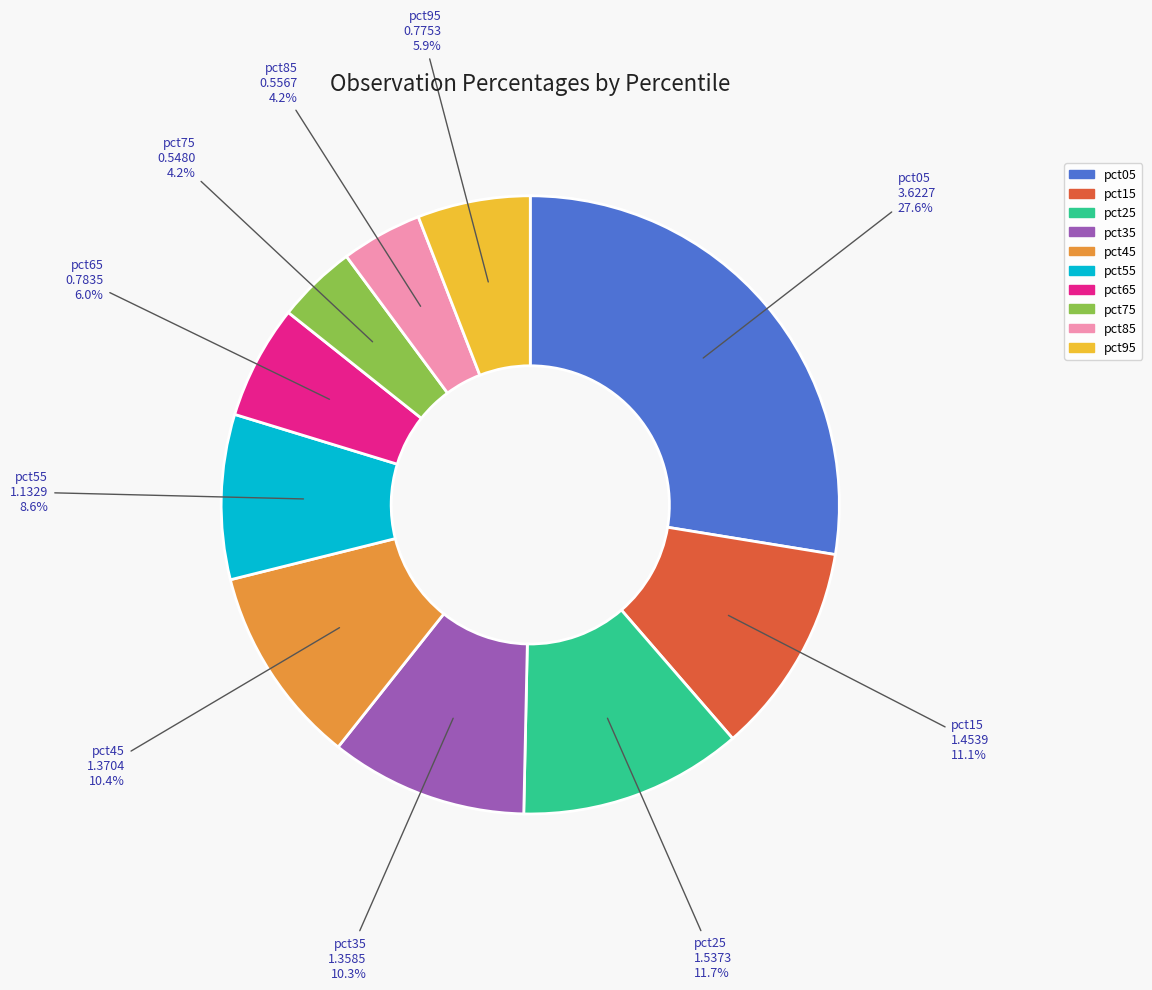

Which has a higher value, pct15 or pct35?

pct15